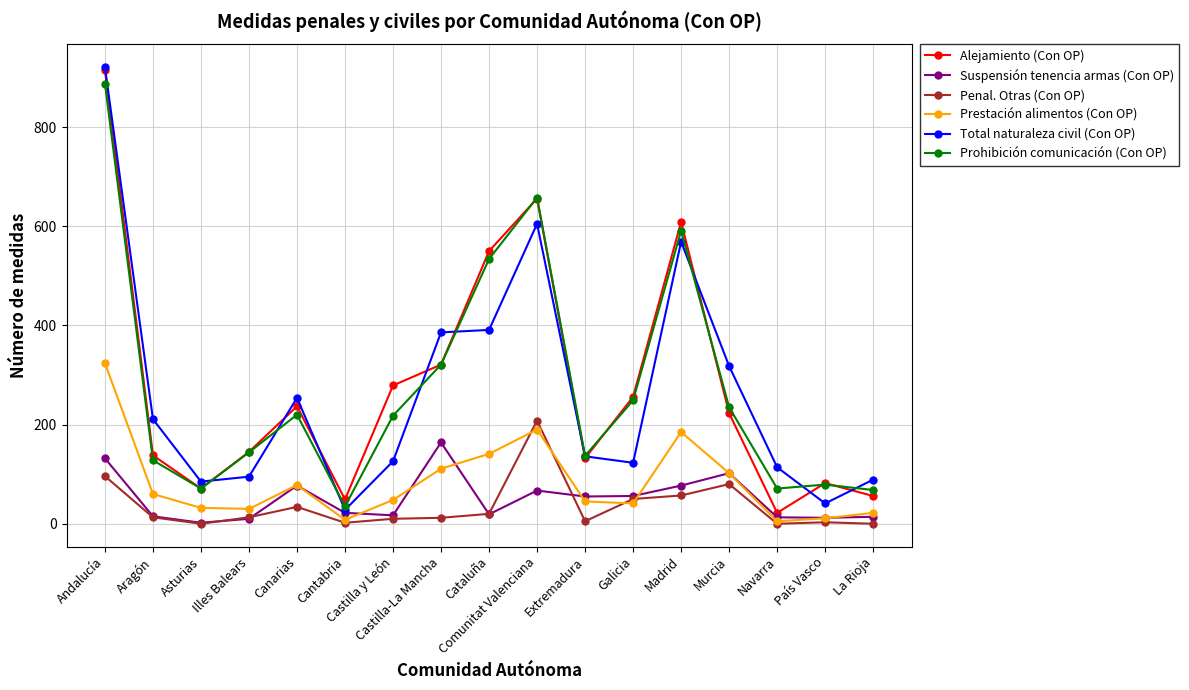

What is the difference between the highest and lowest values at Comunitat Valenciana?

591